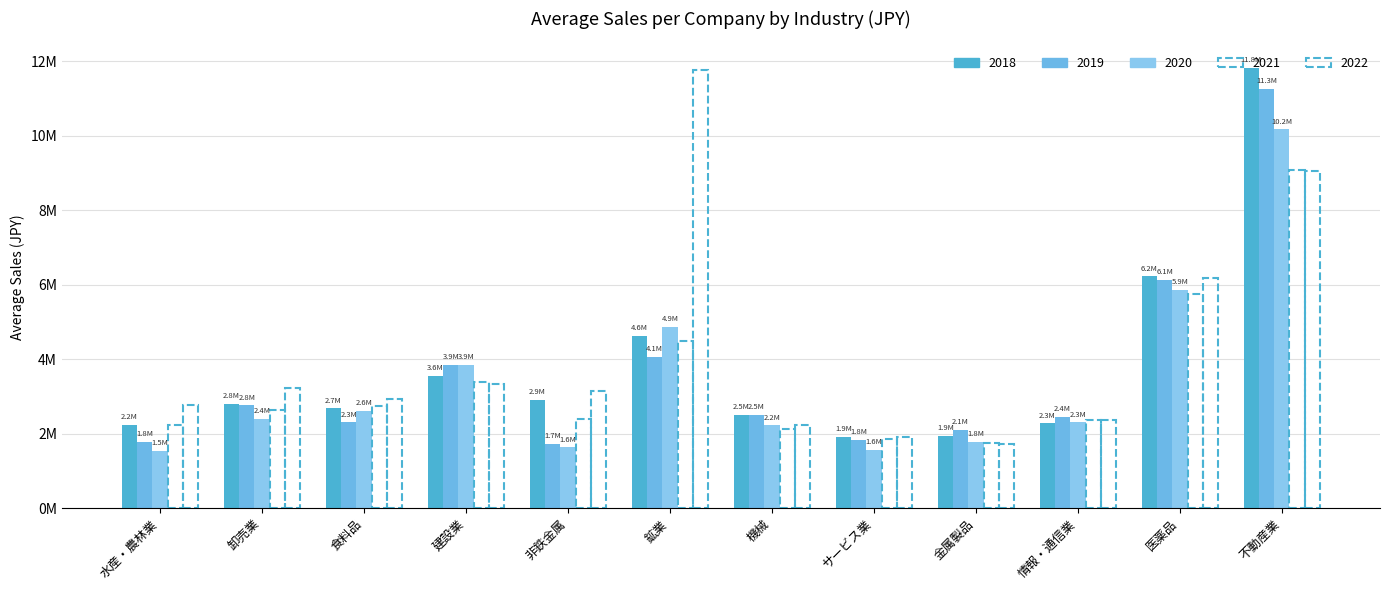

Reading left to right, transcribe all the data shown in this chart.

2018: 2239623	2803704	2681693	3560911	2904063	4627070	2510987	1922770	1932501	2275364	6223860	11837111
2019: 1788317	2759387	2303054	3851788	1727628	4073178	2499982	1837149	2112740	2444080	6128322	11260717
2020: 1537679	2394084	2619755	3858972	1636103	4862595	2226431	1570504	1781814	2307287	5859106	10175120
2021: 2244703	2626099	2752725	3388079	2383670	4495621	2122625	1867608	1746585	2374781	5764757	9090689
2022: 2779256	3218939	2933261	3334372	3158331	11758853	2236765	1921460	1726592	2376813	6171171	9053082